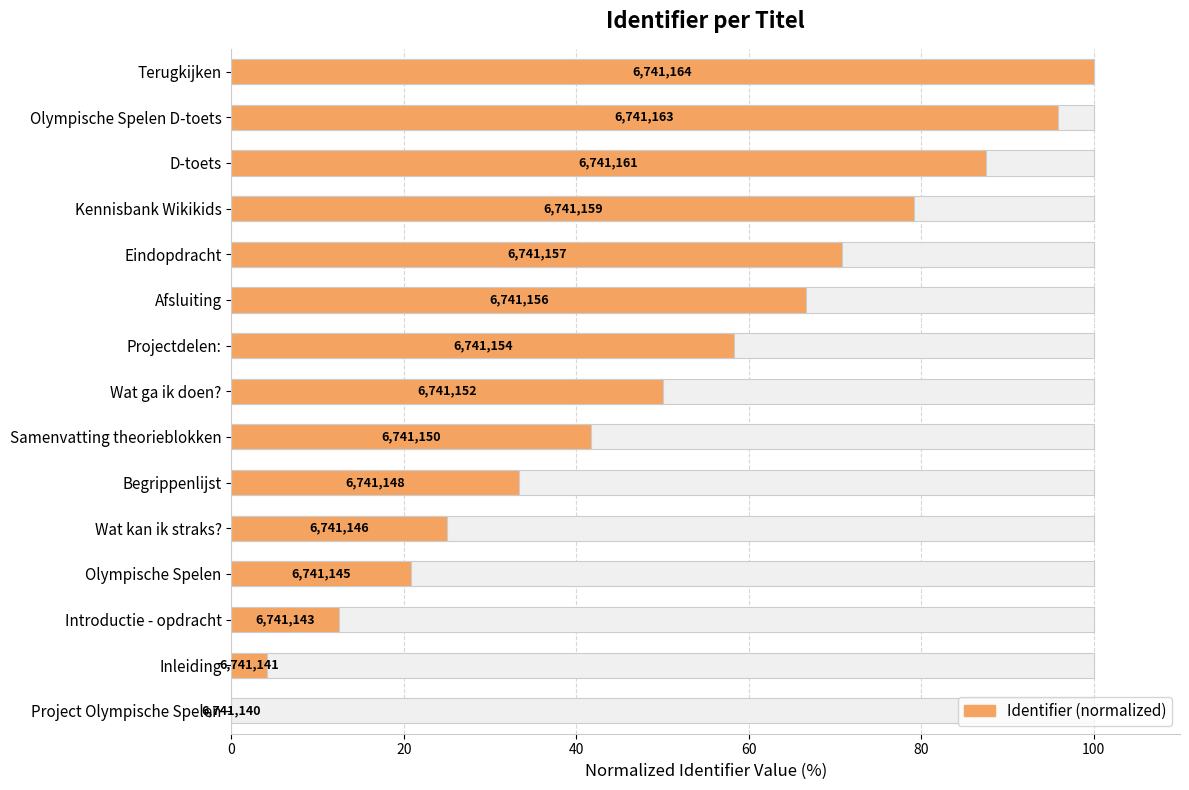

How many series are shown in this chart?

1